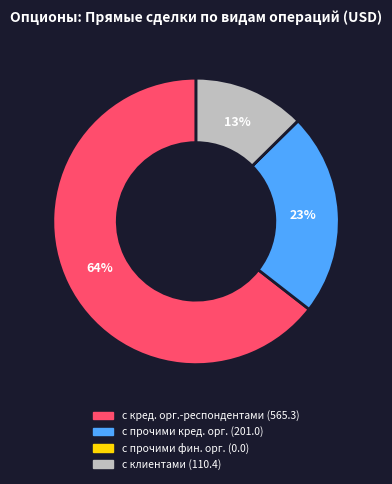

Is there a majority slice in this chart?

Yes